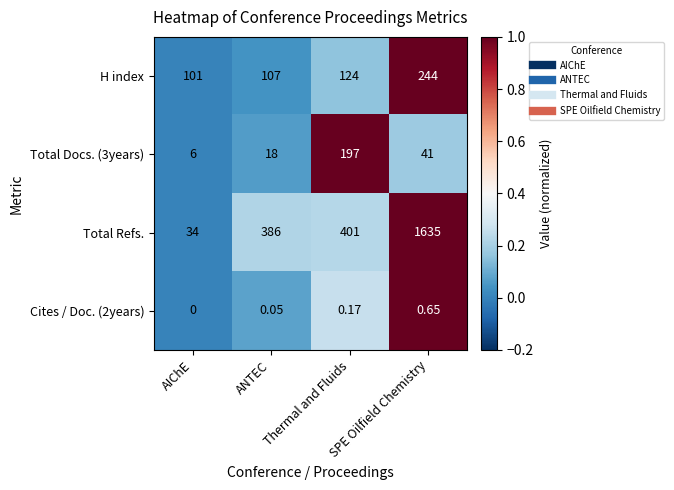

Which series has the largest total across all categories?

Total Refs.